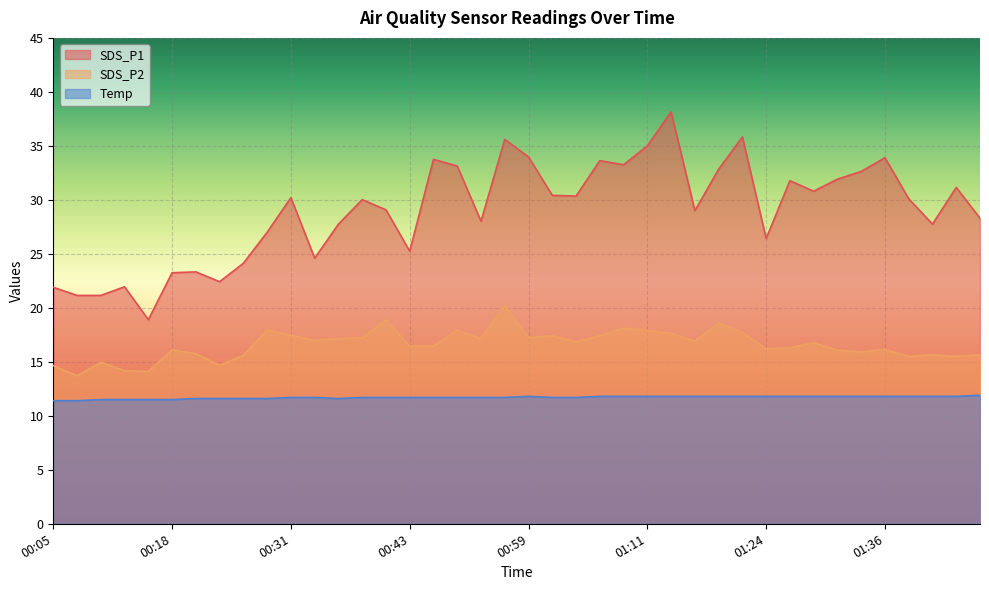

Which series has the widest spread of values?

SDS_P1